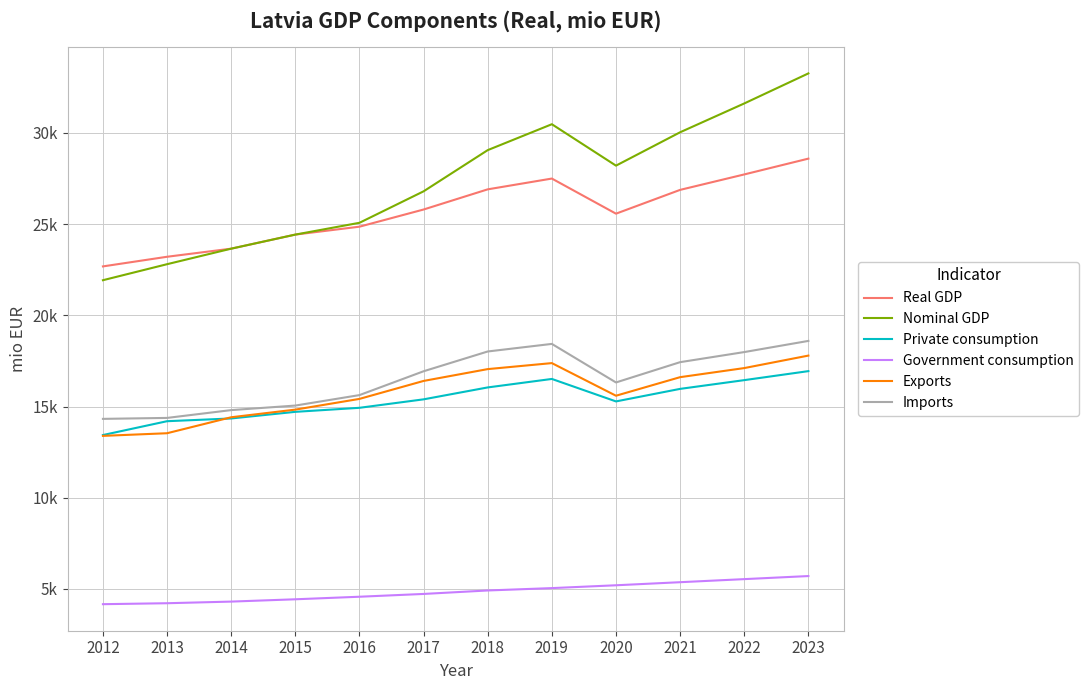

True or false: Private consumption and Government consumption intersect in this chart.

False